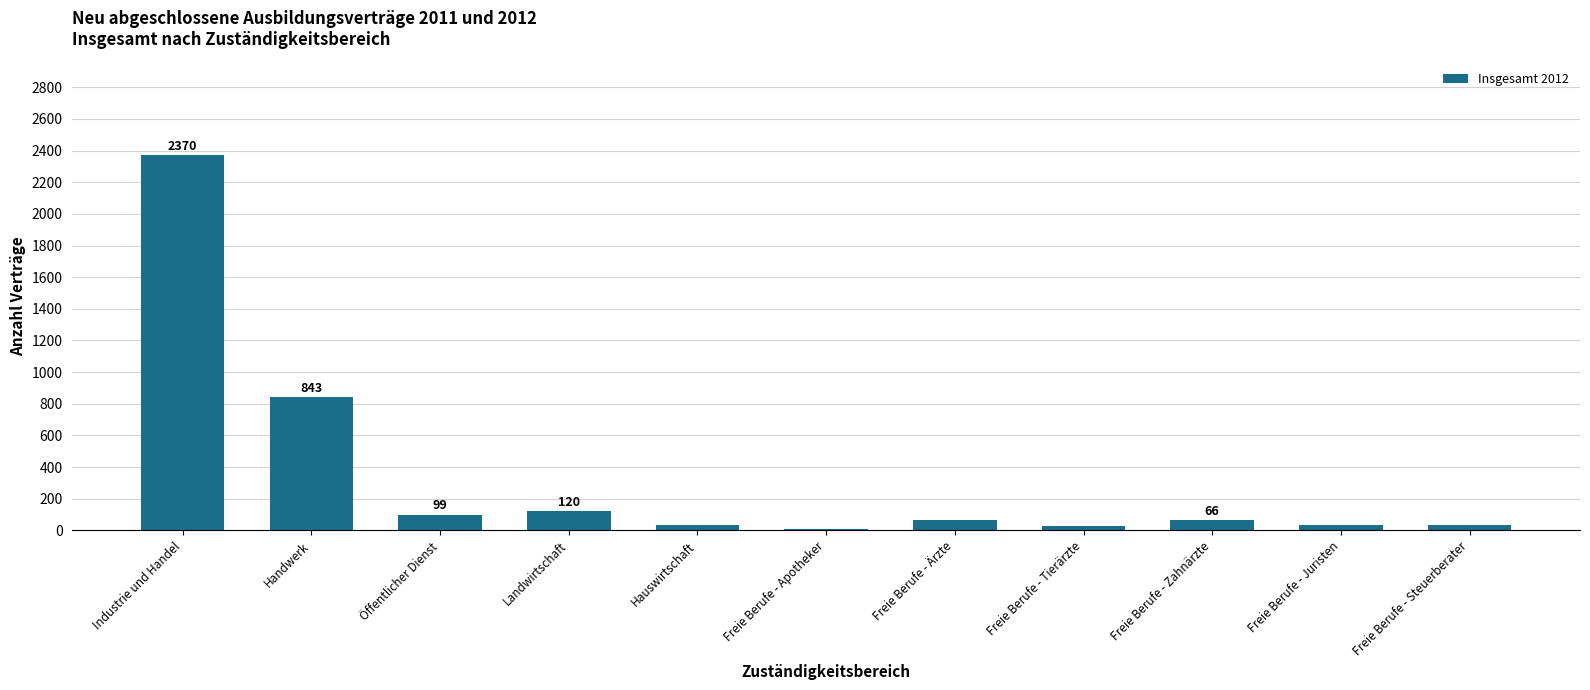

At which label is the value closest to 1189?

Handwerk